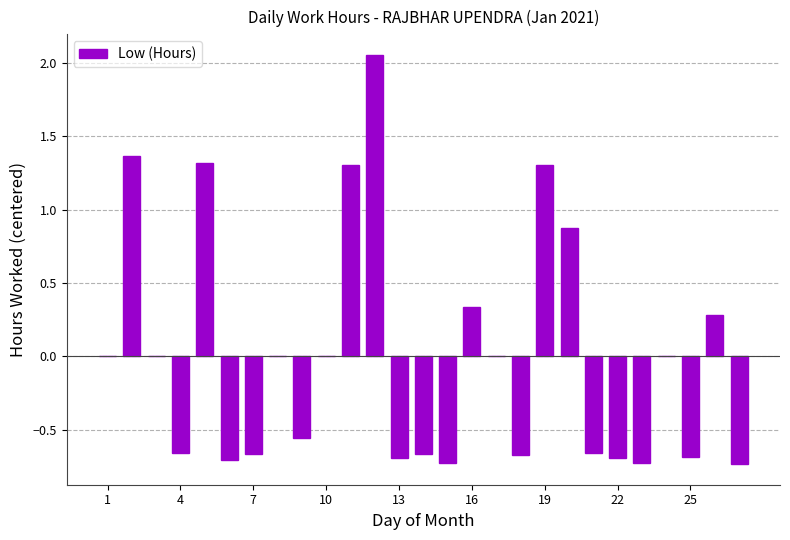

What is the difference between the second highest and minimum values?

2.1